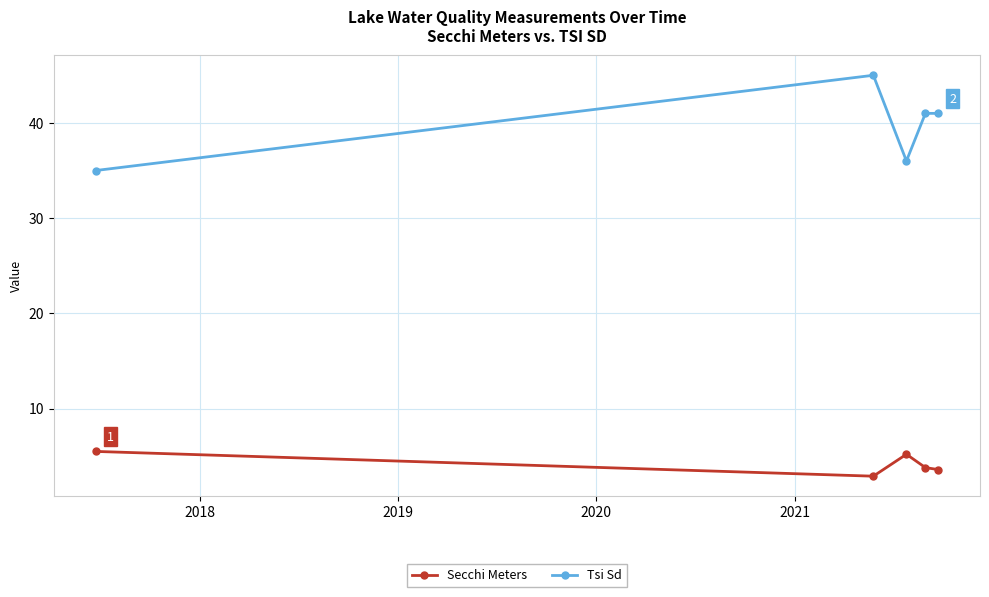

Which series has the largest range (max minus min)?

Tsi Sd